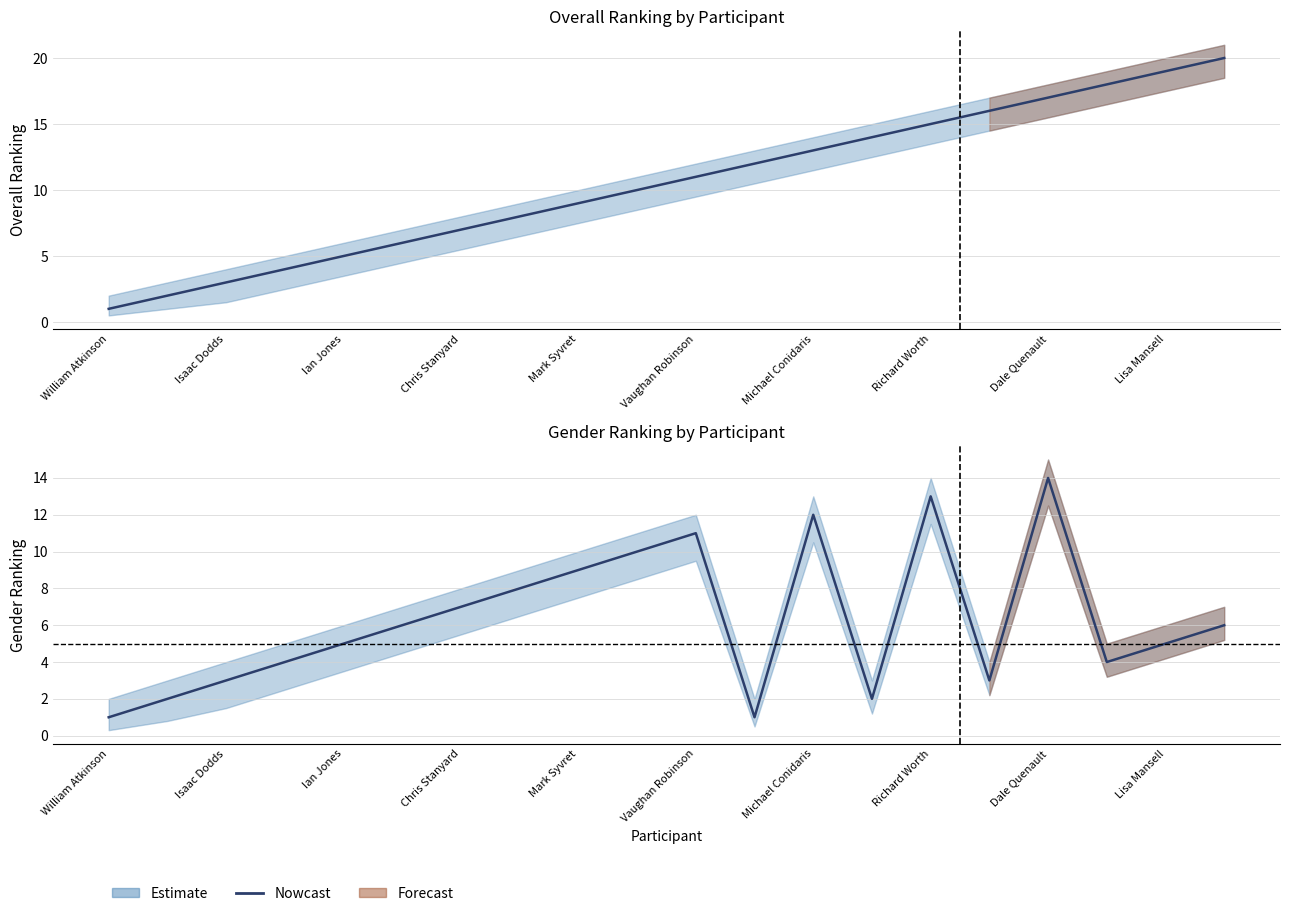

Rank the series by their average value, from highest to lowest.

Overall, Gender